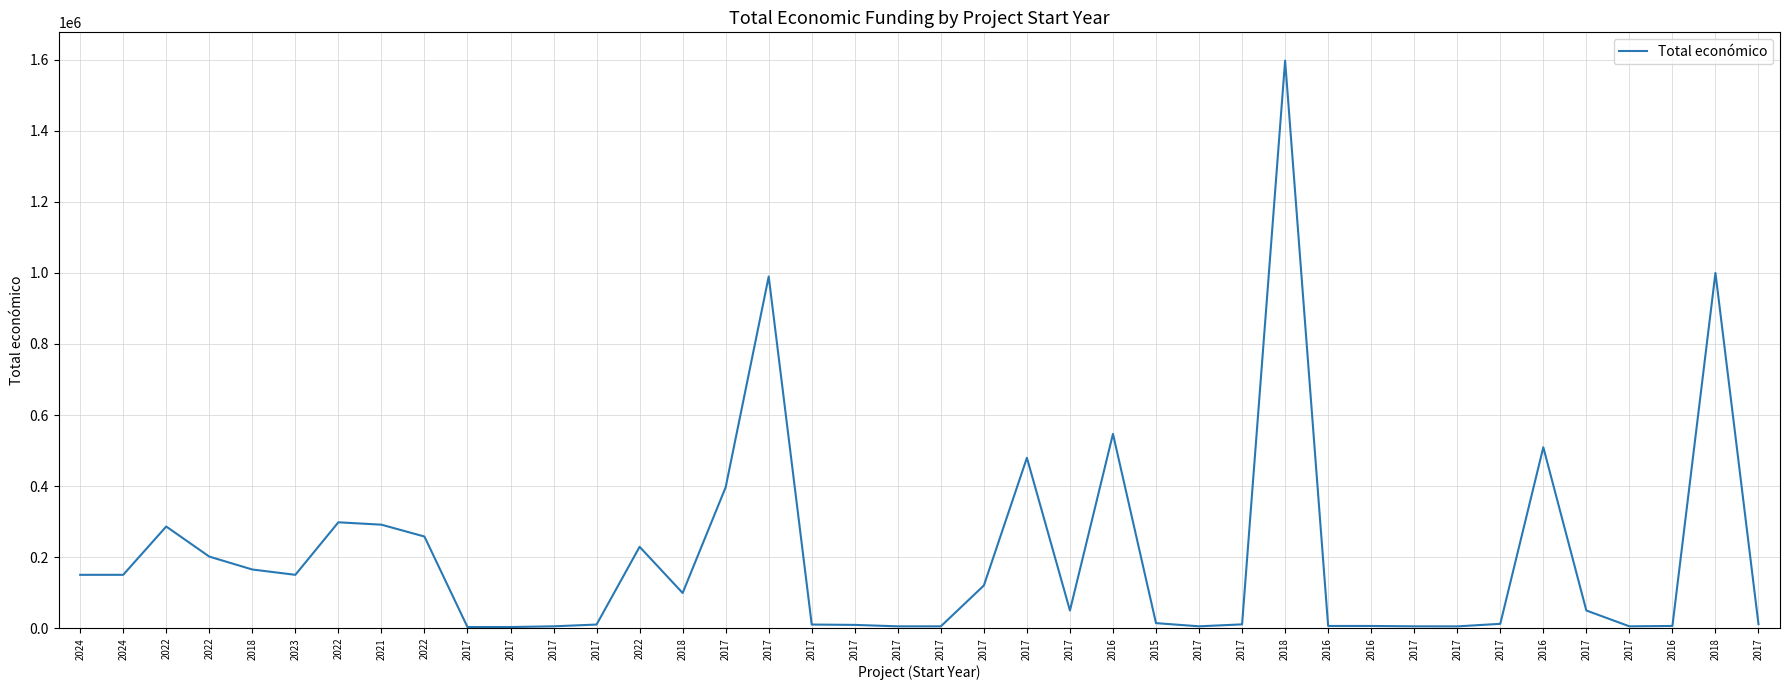

Reading left to right, transcribe all the data shown in this chart.

150000	150000	286033	201344	165000	150000	297911	291200	257816	3000	3000	5000	9999	228922	98861	396677	989973	10000	9000	5000	4960	119994	479545	49495	546823	14000	5000	10480	1597786	6000	6000	5000	4840	12000	509203	49528	5000	6000	999992	11096